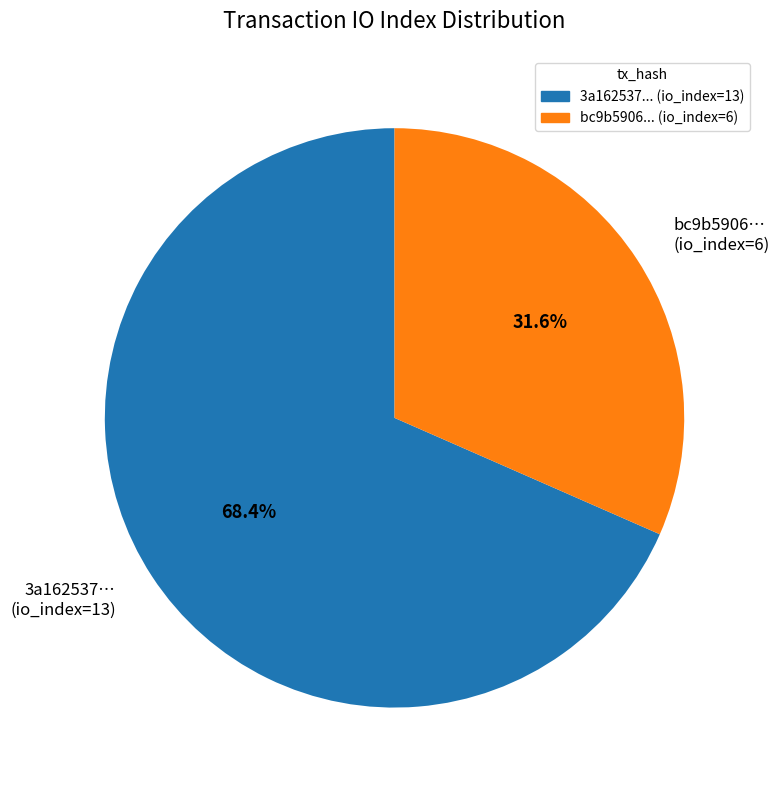

What is the smallest slice in the pie chart?

bc9b5906… (io_index=6)